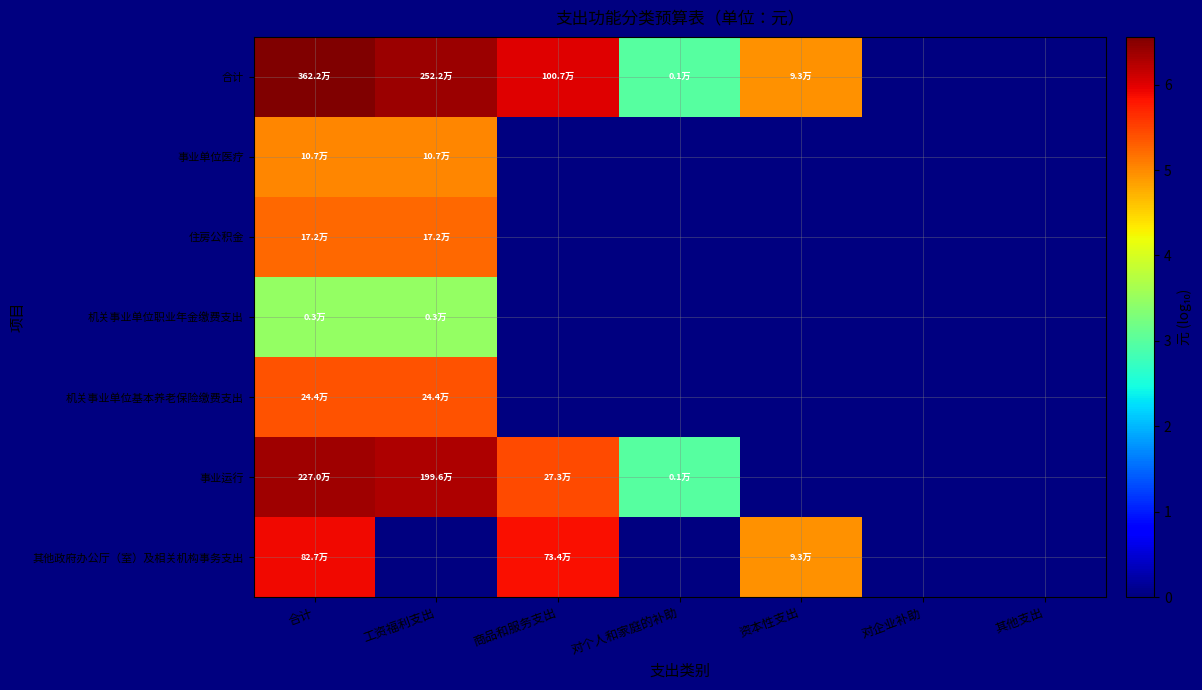

Rank the series at 合计 from lowest to highest value.

机关事业单位职业年金缴费支出, 事业单位医疗, 住房公积金, 机关事业单位基本养老保险缴费支出, 其他政府办公厅（室）及相关机构事务支出, 事业运行, 合计